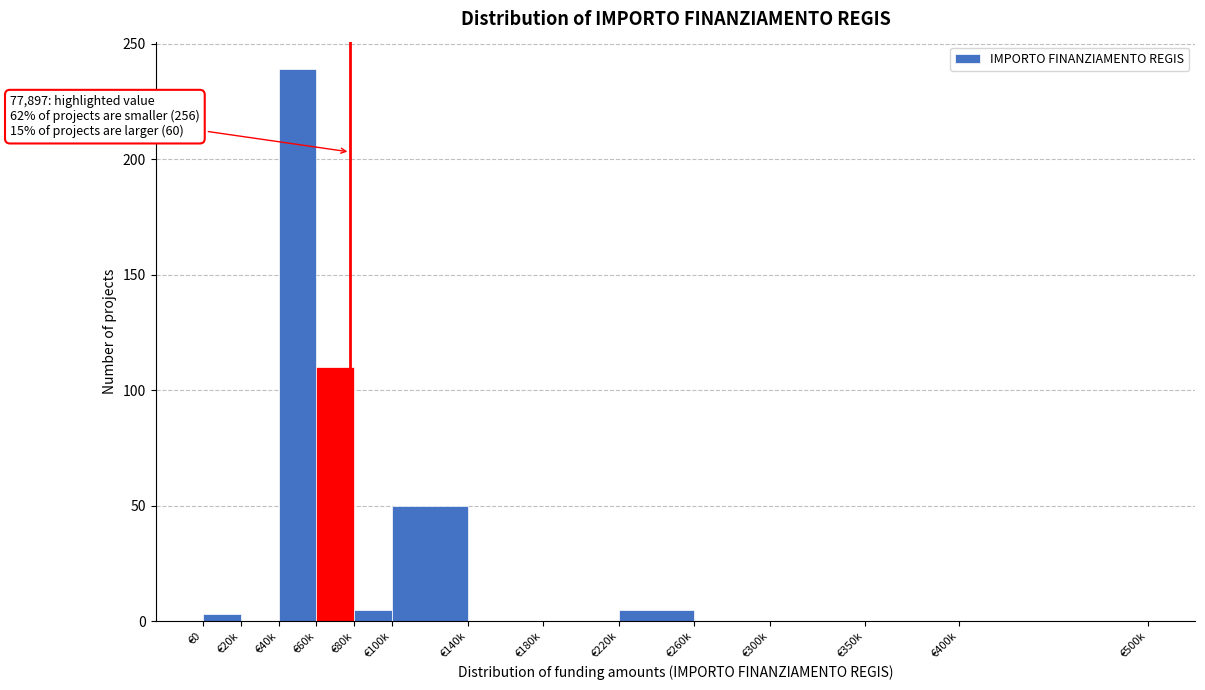

Reading left to right, what are all the values shown in this chart?

€0=3	€20k=0	€40k=239	€60k=110	€80k=5	€100k=50	€140k=0	€180k=0	€220k=5	€260k=0	€300k=0	€350k=0	€400k=0